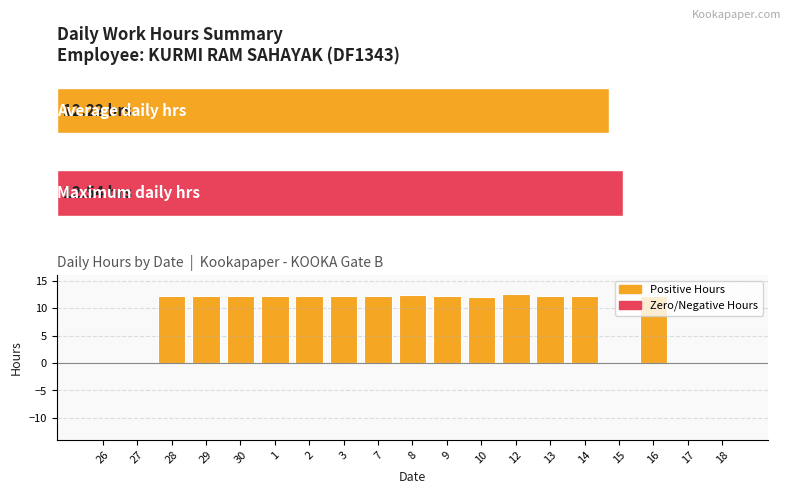

What is the change in value from 8 to 15?

-12.4